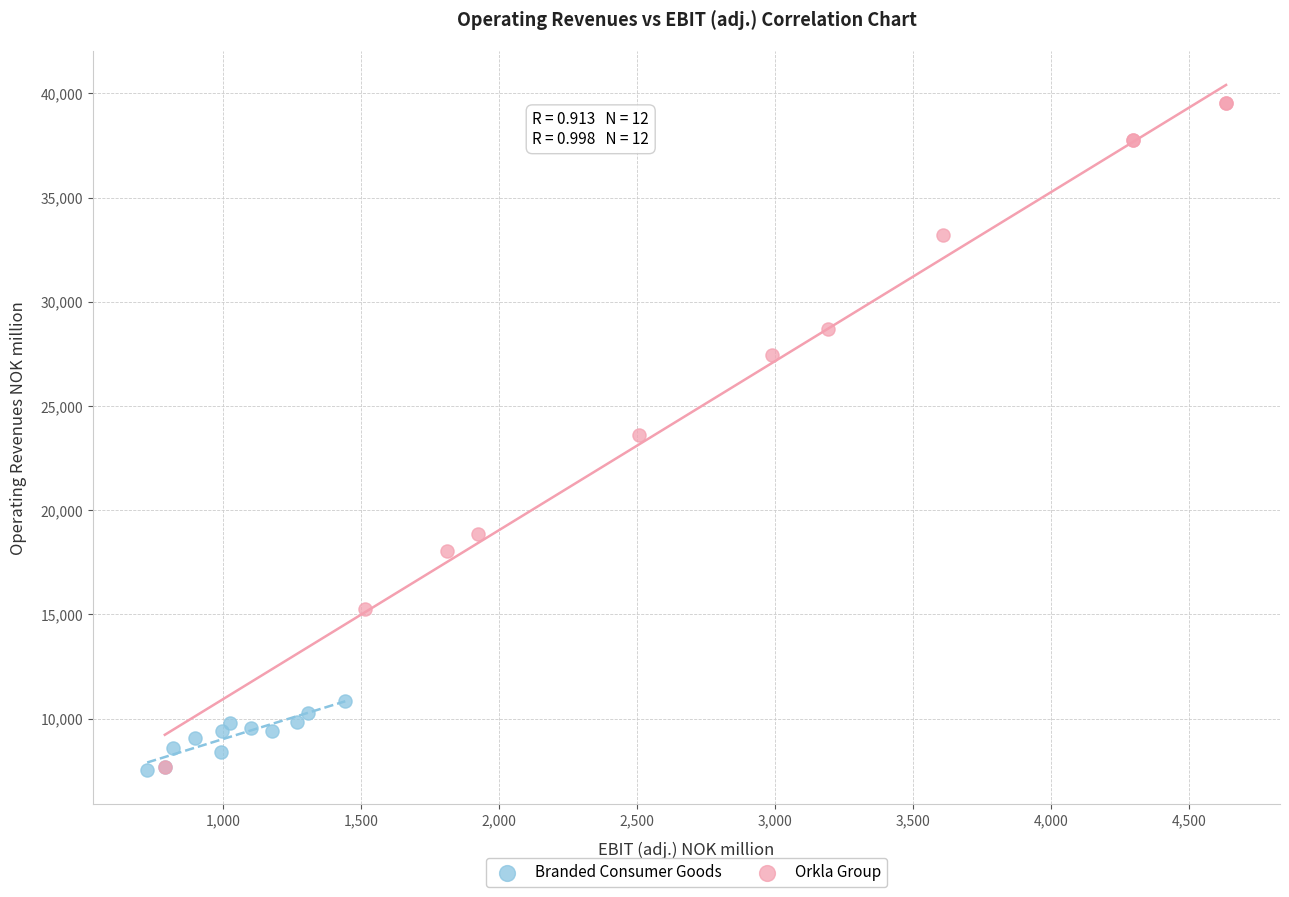

Which series reaches the maximum Y coordinate?

Orkla Group